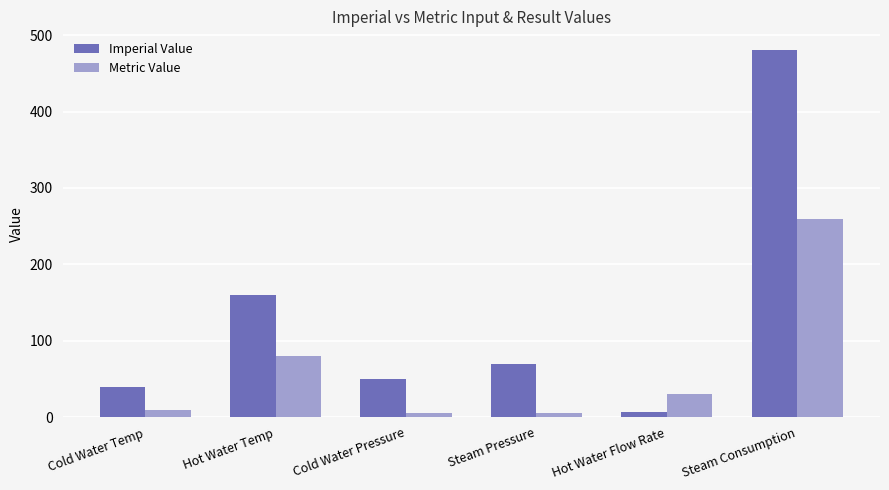

Is the value of Metric Value at Steam Consumption greater than the value of Imperial Value at Steam Consumption?

No